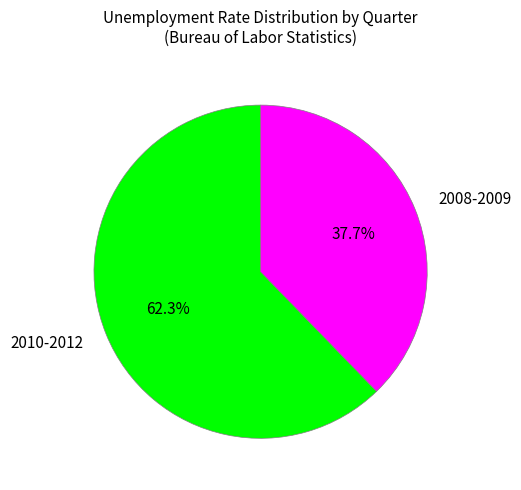

Which has a higher value, 2010-2012 or 2008-2009?

2010-2012